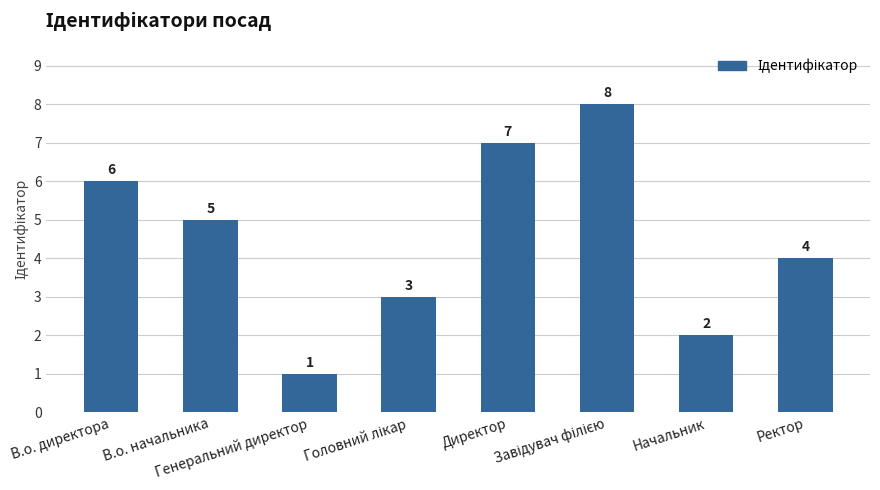

How many bars are there in total?

8